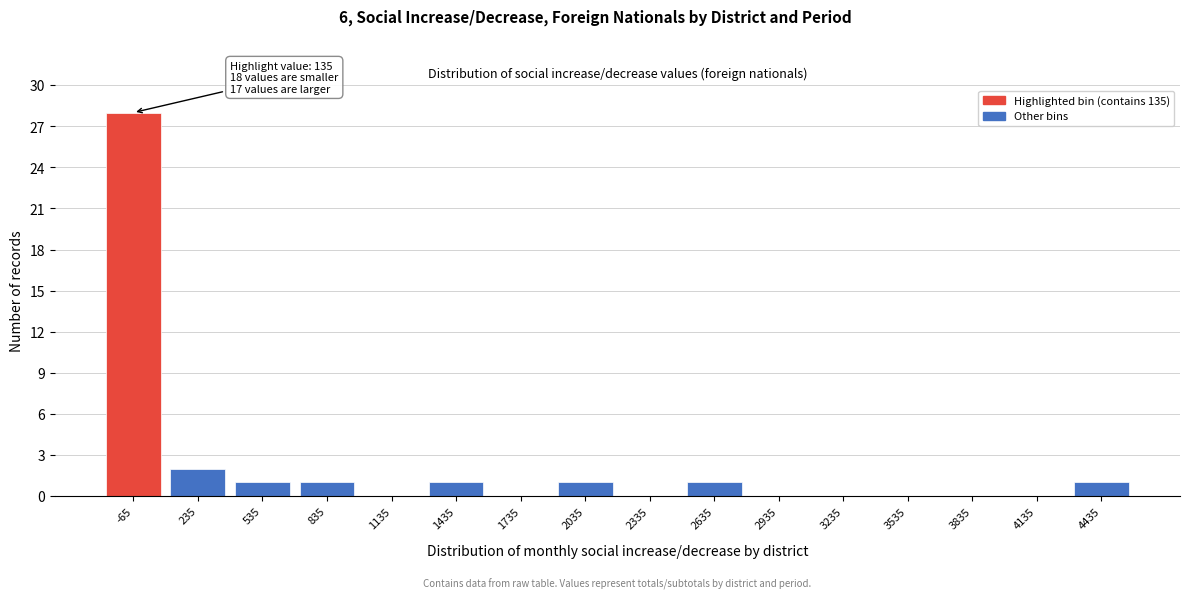

Reading left to right, list all the values displayed in this chart.

-65=28	235=2	535=1	835=1	1135=0	1435=1	1735=0	2035=1	2335=0	2635=1	2935=0	3235=0	3535=0	3835=0	4135=0	4435=1